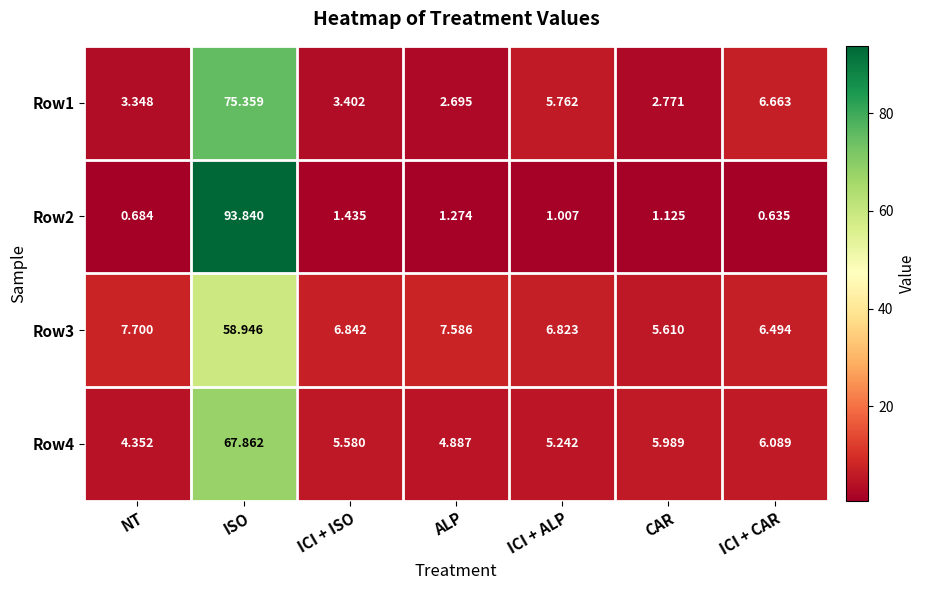

At which label does Row4 first exceed 5?

ISO